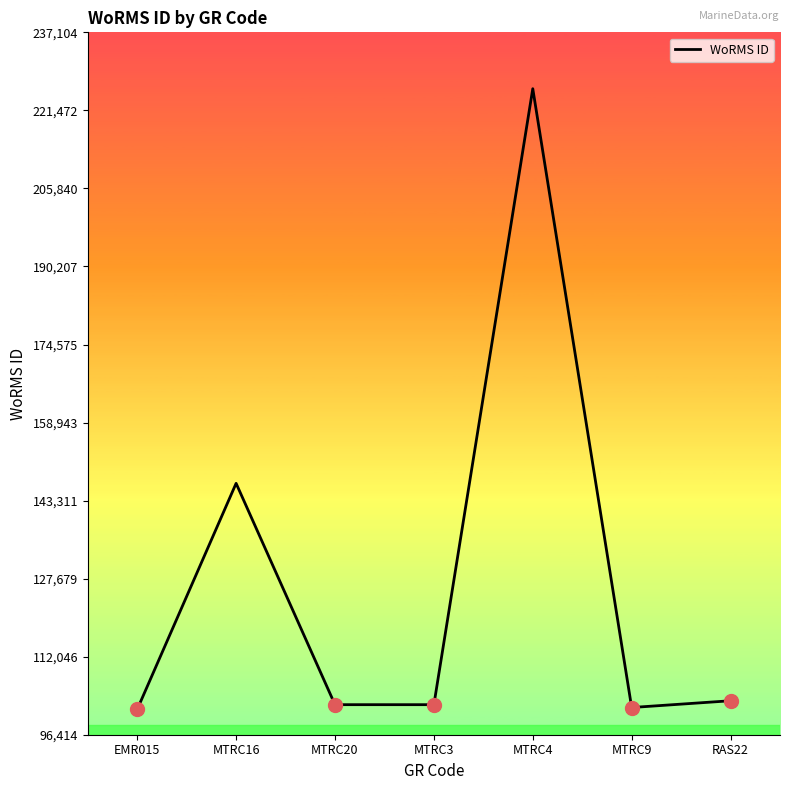

The chart shows a value of 146768 at MTRC16. True or false?

True